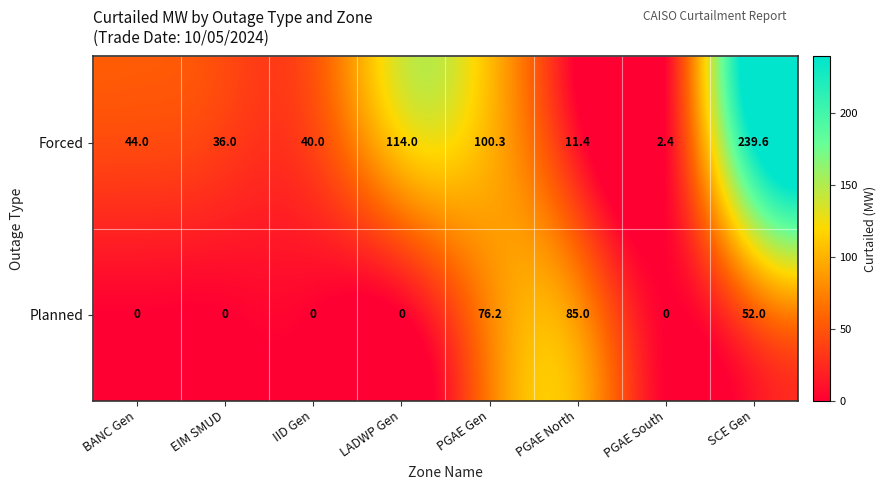

Which series has the largest range (max minus min)?

Forced